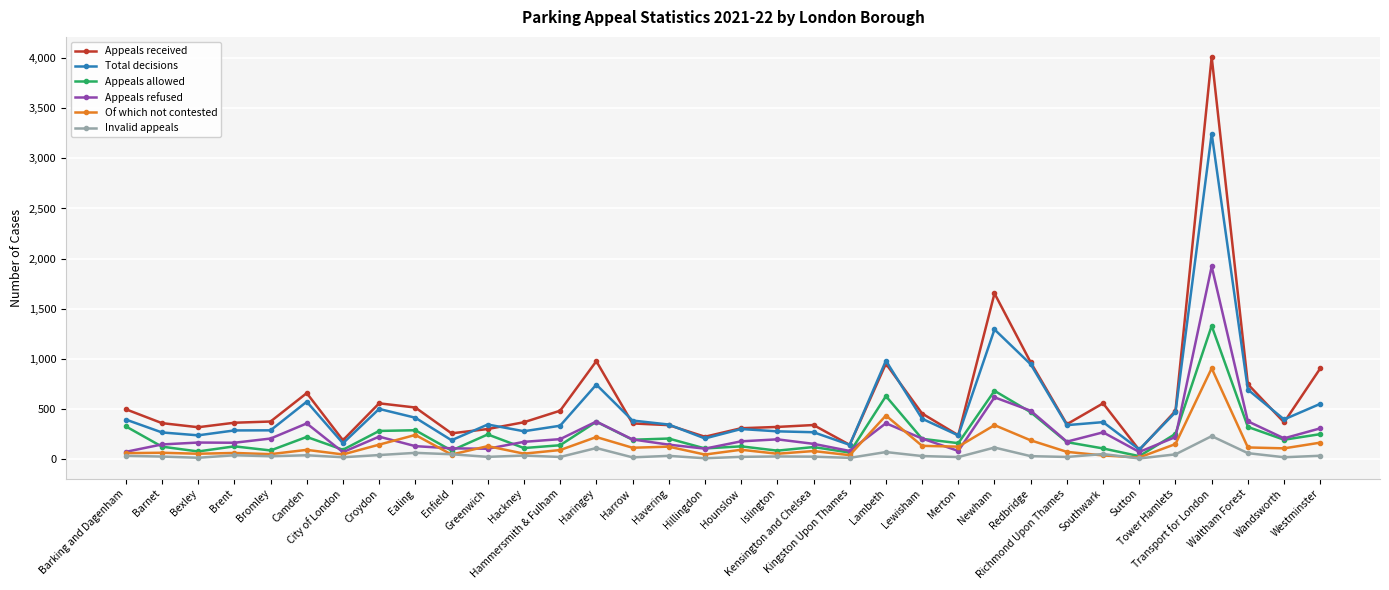

True or false: Appeals received has more than 1 interior local peaks.

True